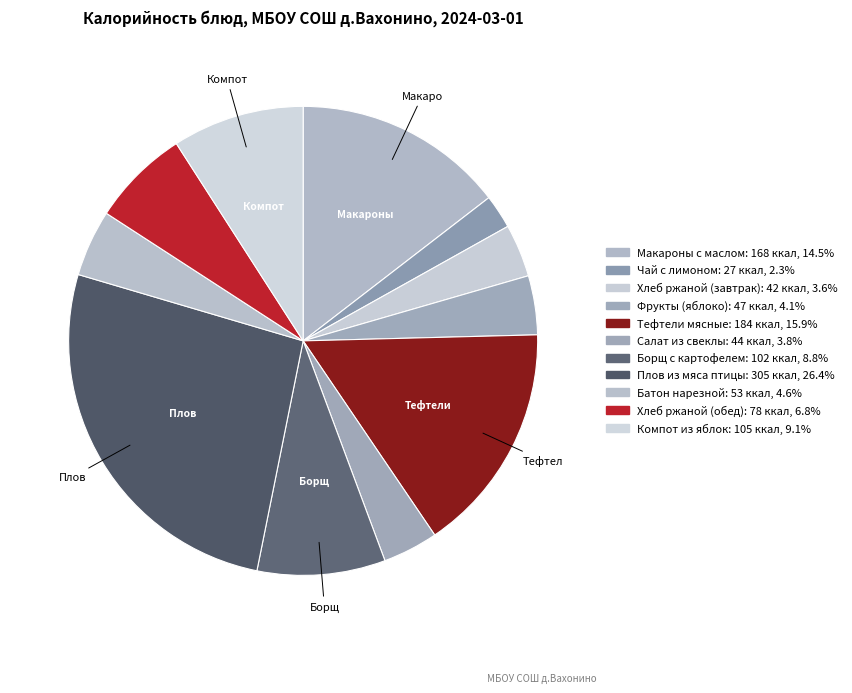

Which category has the smallest portion of the pie?

Чай с лимоном